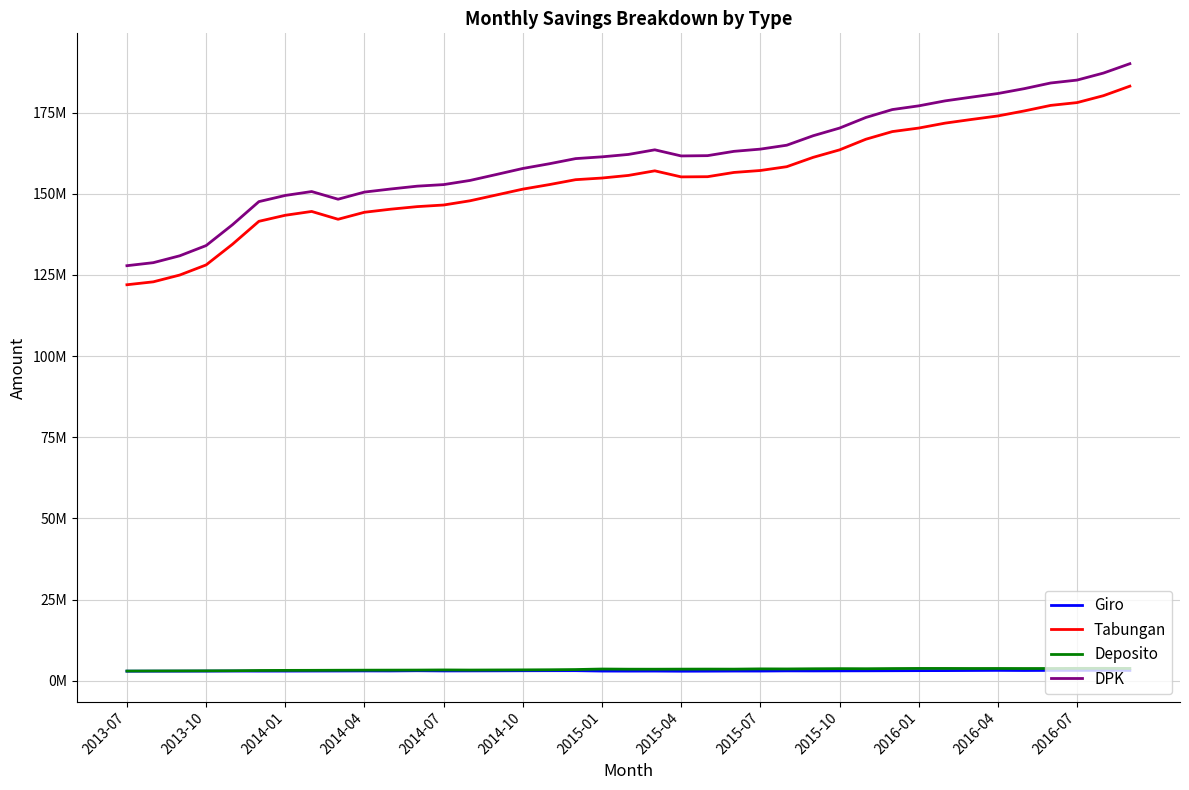

Which category has the highest value in the Giro series?

37